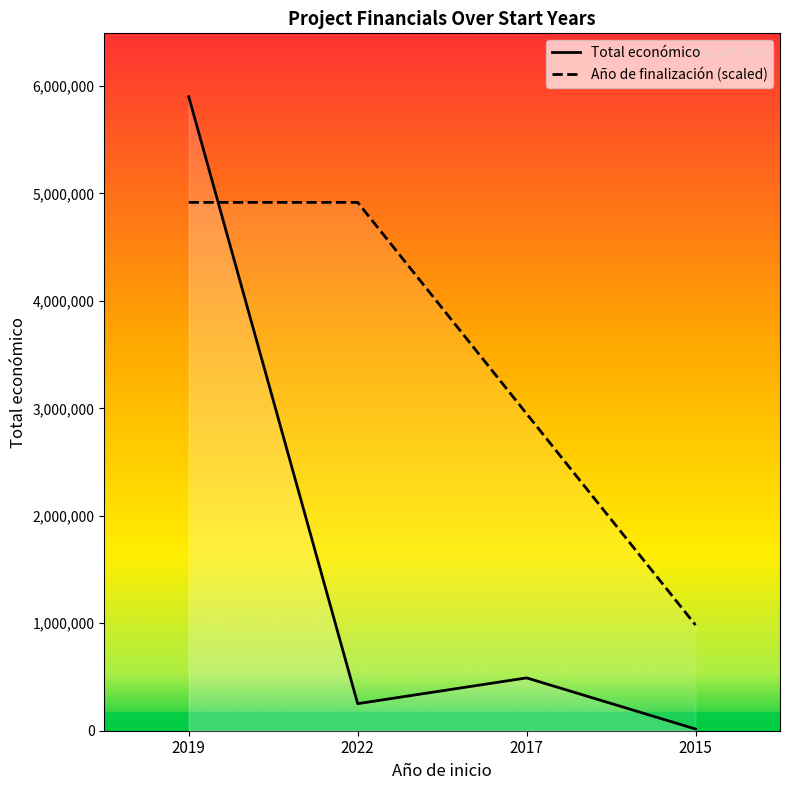

Is the value of Año de finalización at 2017 greater than the value of Total económico at 2015?

Yes